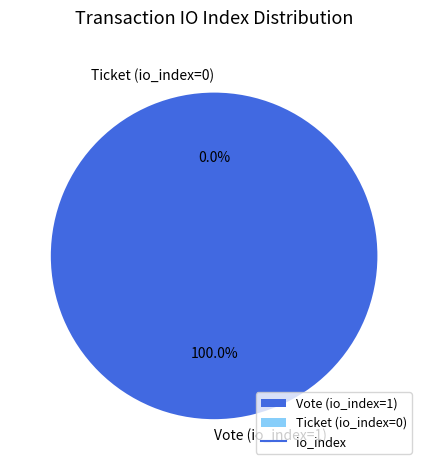

How many segments does this pie chart have?

2